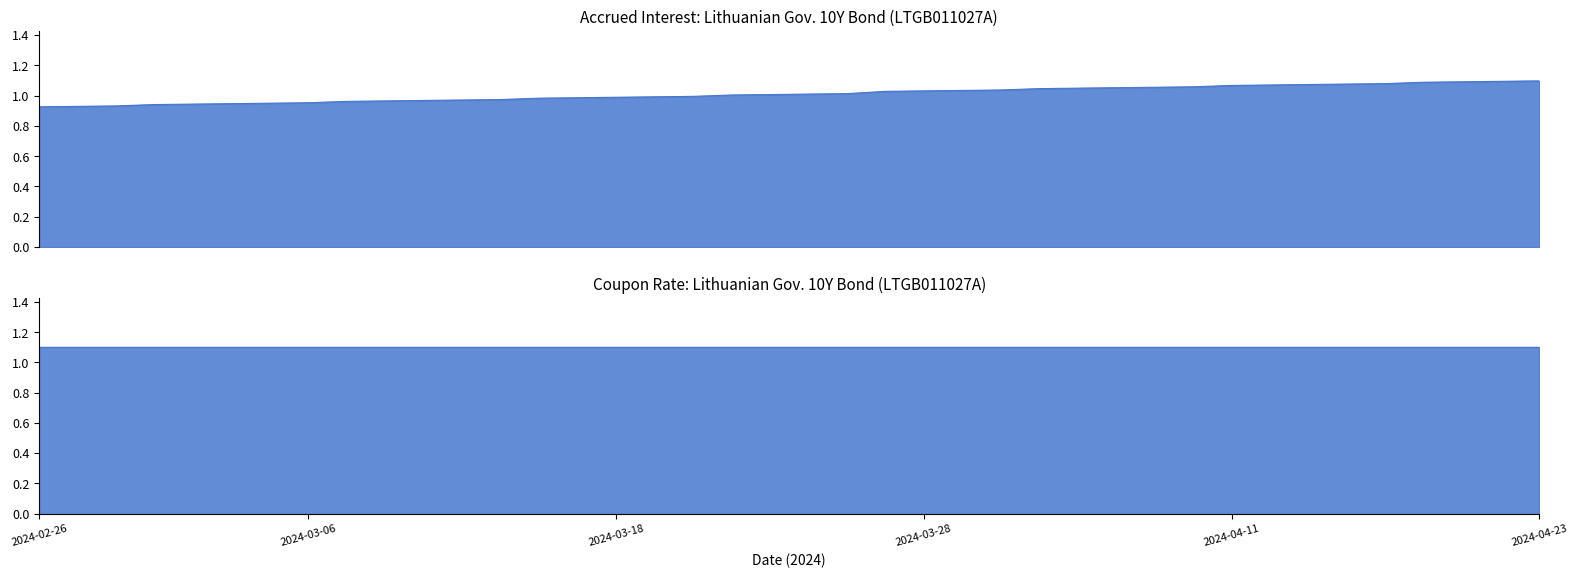

List the labels in order of value, largest first.

2024-04-23, 2024-04-22, 2024-04-19, 2024-04-18, 2024-04-17, 2024-04-16, 2024-04-15, 2024-04-12, 2024-04-11, 2024-04-10, 2024-04-09, 2024-04-08, 2024-04-05, 2024-04-04, 2024-04-03, 2024-04-02, 2024-03-28, 2024-03-27, 2024-03-26, 2024-03-25, 2024-03-22, 2024-03-21, 2024-03-20, 2024-03-19, 2024-03-18, 2024-03-15, 2024-03-14, 2024-03-13, 2024-03-12, 2024-03-11, 2024-03-08, 2024-03-07, 2024-03-06, 2024-03-05, 2024-03-04, 2024-03-01, 2024-02-29, 2024-02-28, 2024-02-27, 2024-02-26